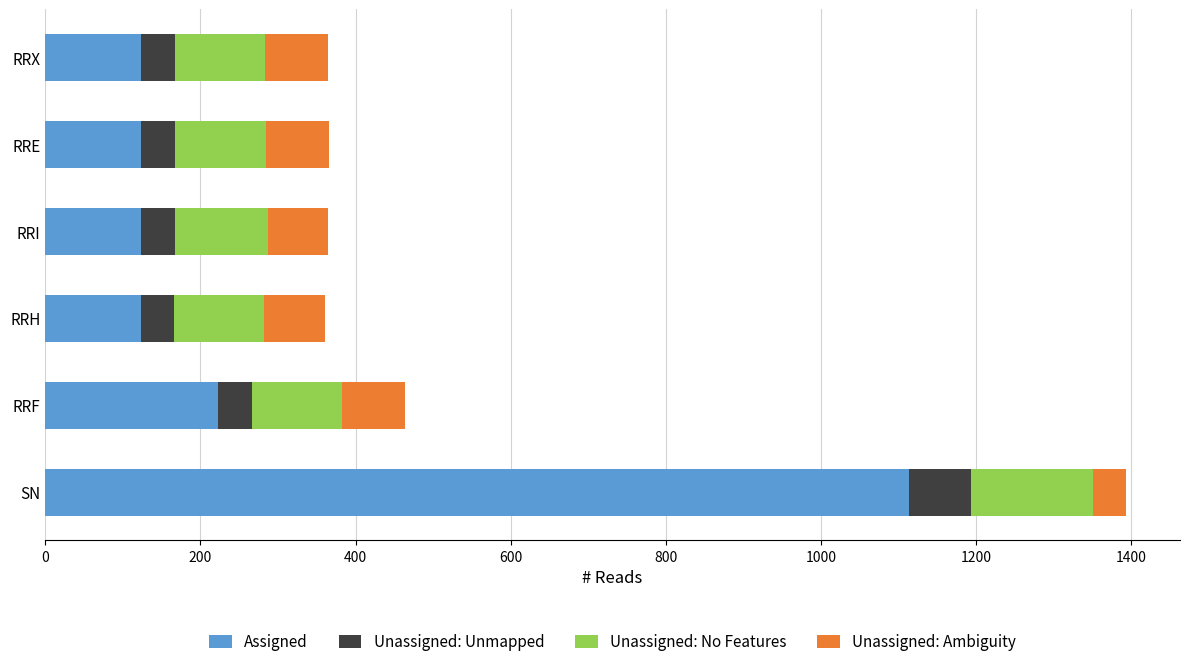

How many distinct data groups are displayed?

4